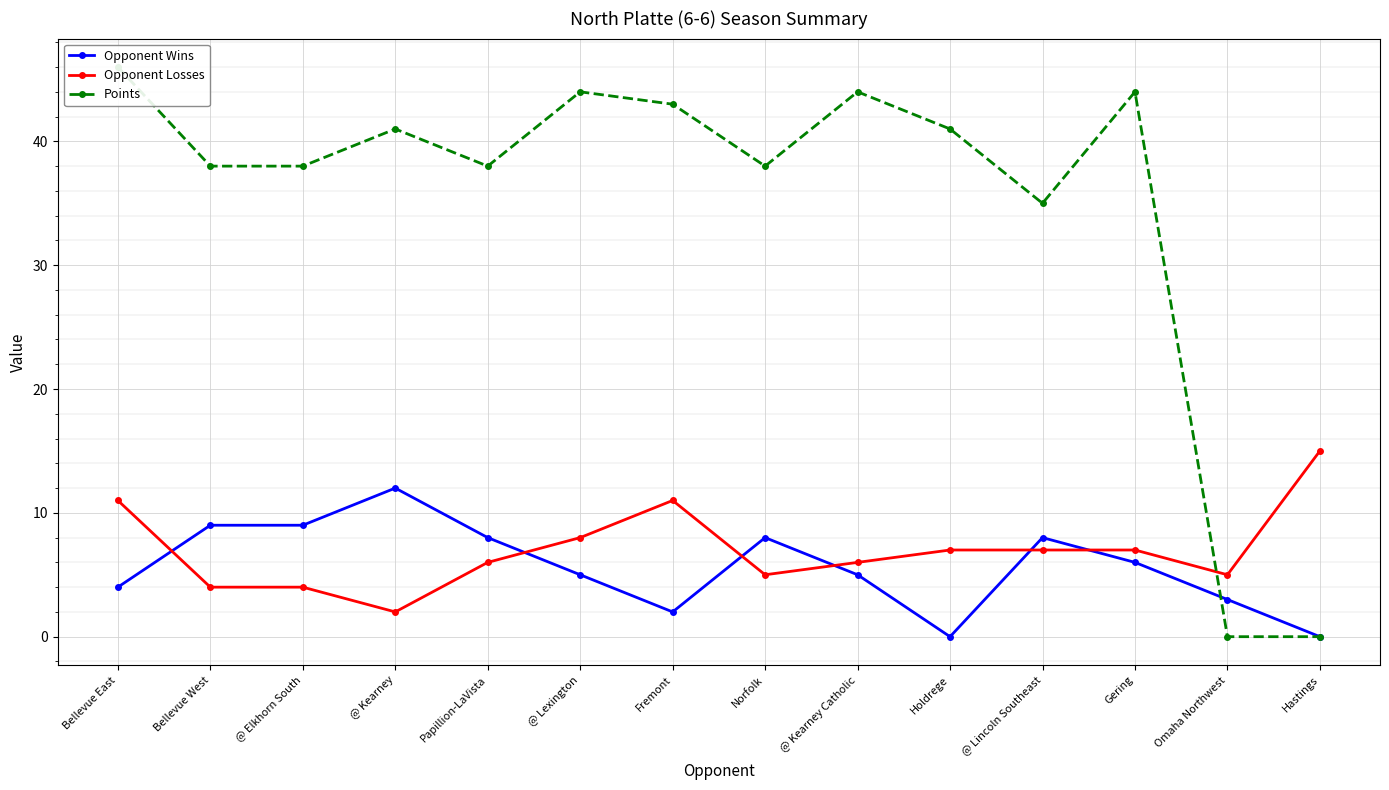

Where is the first local maximum for Points?

@ Kearney